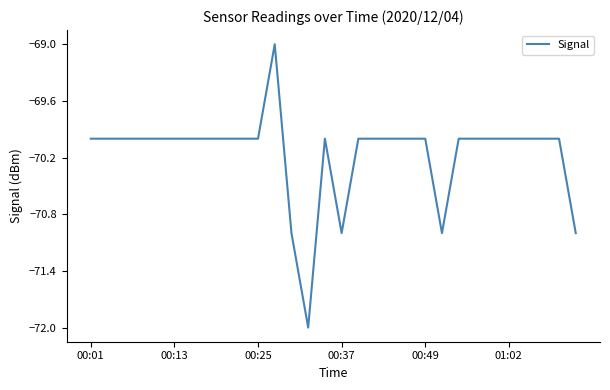

What is the greatest value displayed?

-69